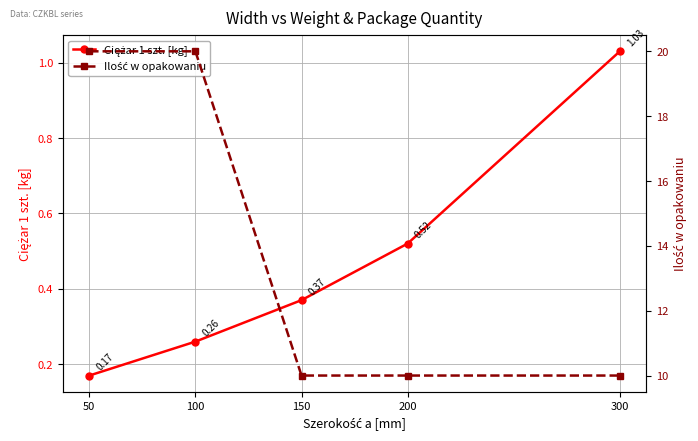

What is the average value of the Ilość w opakowaniu series?

14.0